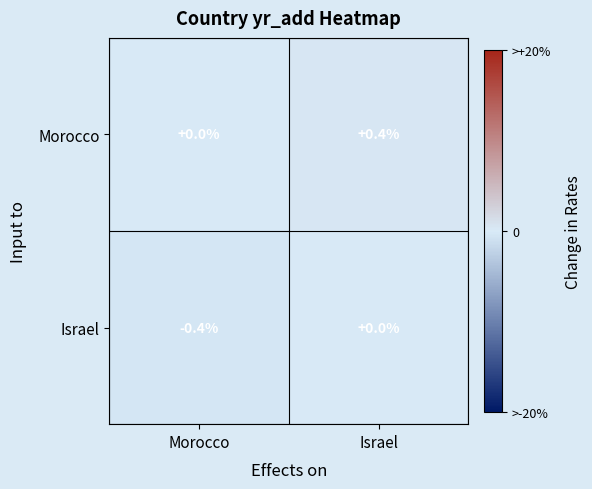

What is the sum of the Morocco values at Morocco and Israel?

0.4